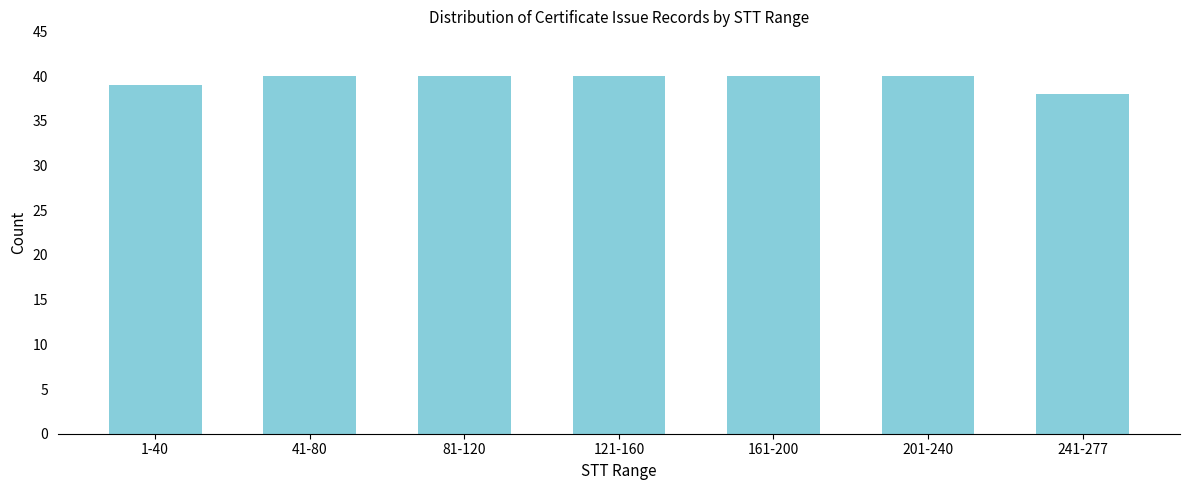

Reading left to right, list all the values displayed in this chart.

39	40	40	40	40	40	38